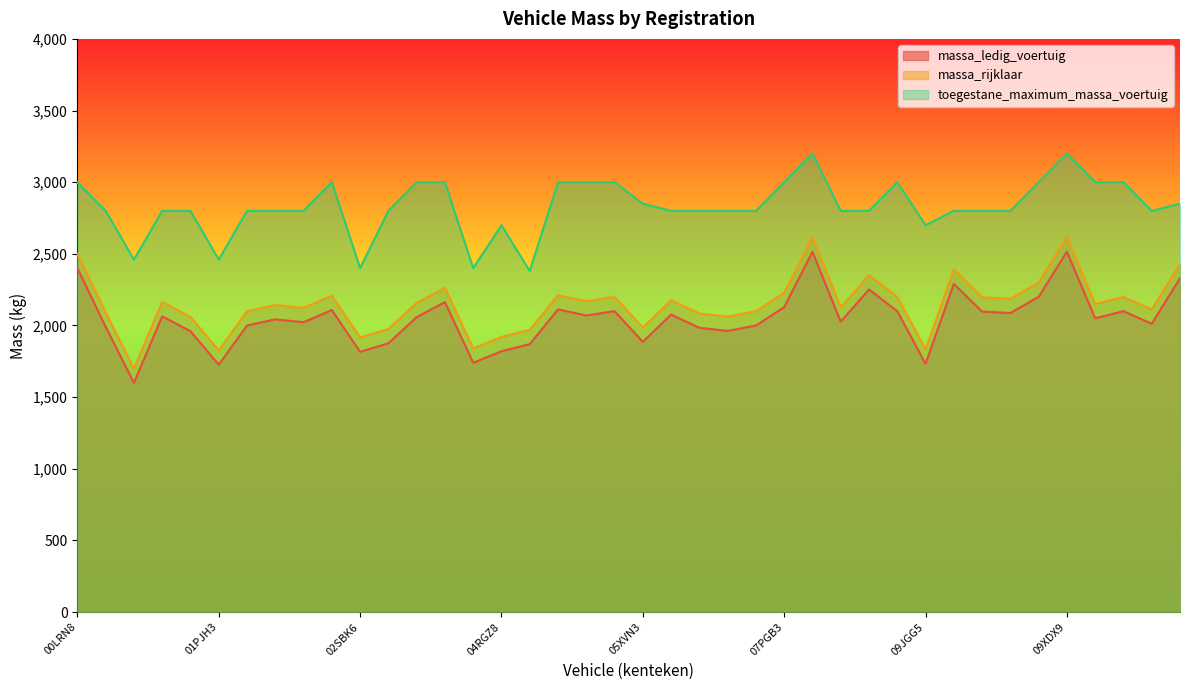

How many categories are shown in the chart?

40